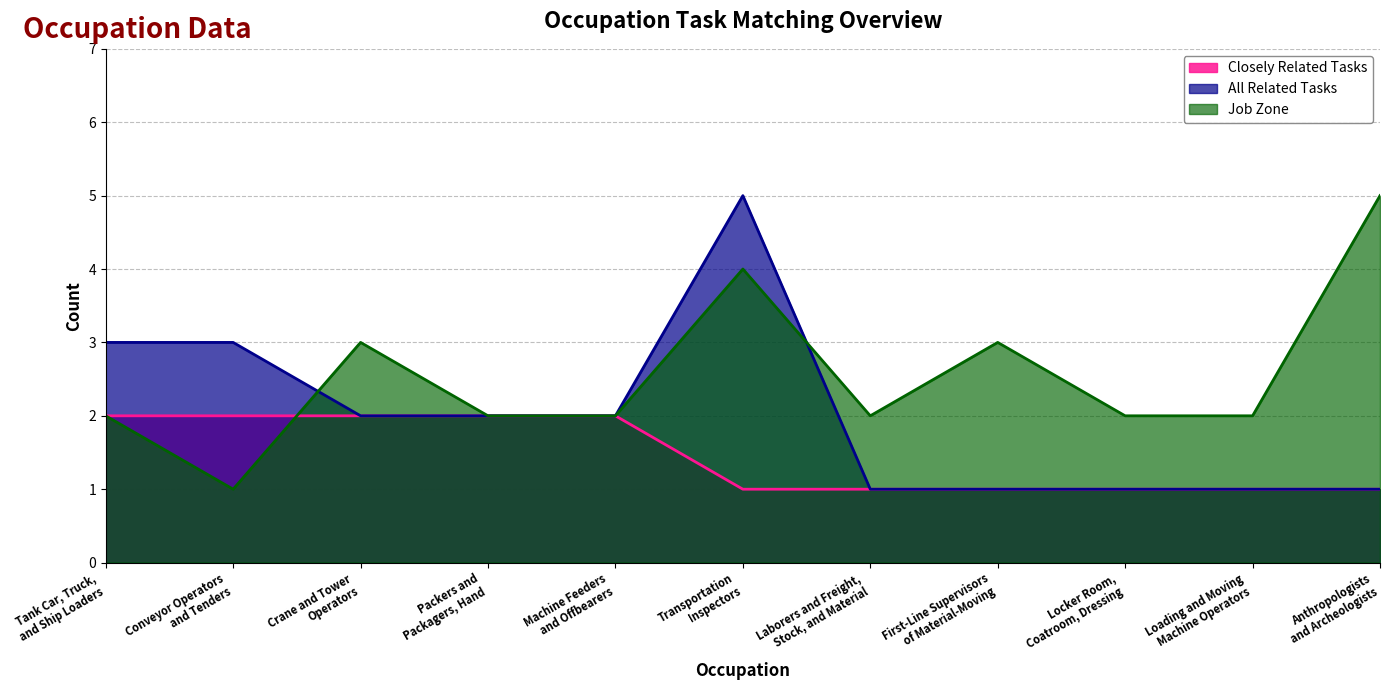

Rank the series at Transportation
Inspectors from highest to lowest value.

All Related Tasks, Job Zone, Closely Related Tasks